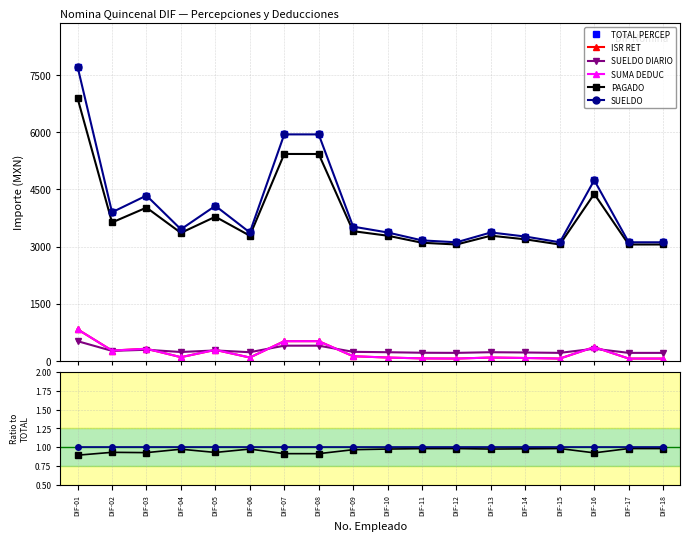

In SUMA DEDUC, how many points are lower than both neighbors (excluding endpoints)?

5